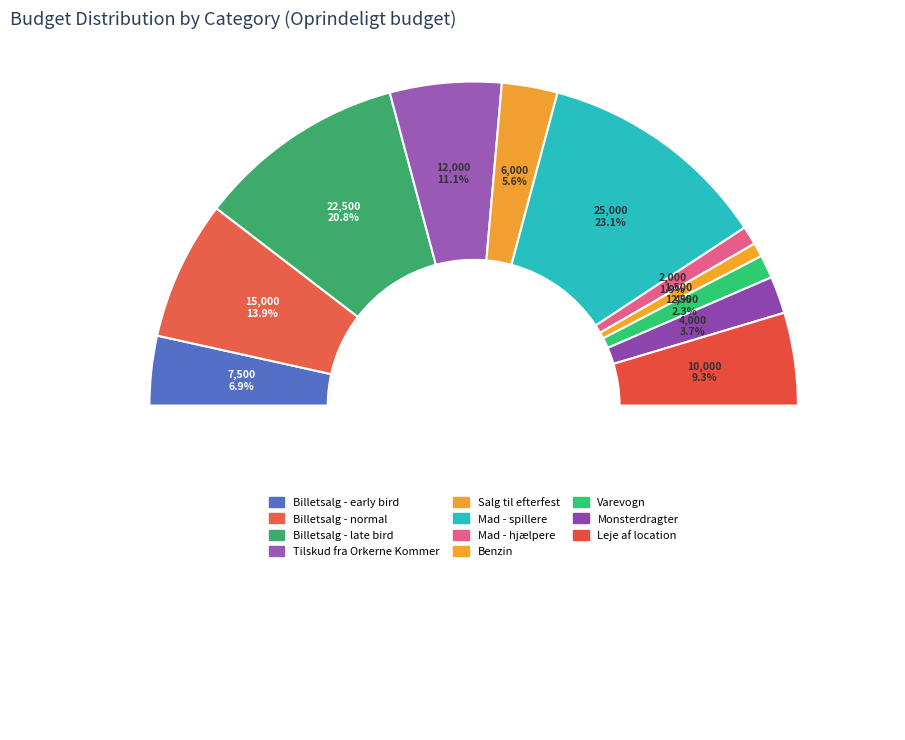

True or false: Mad - spillere accounts for 23% of the total.

True